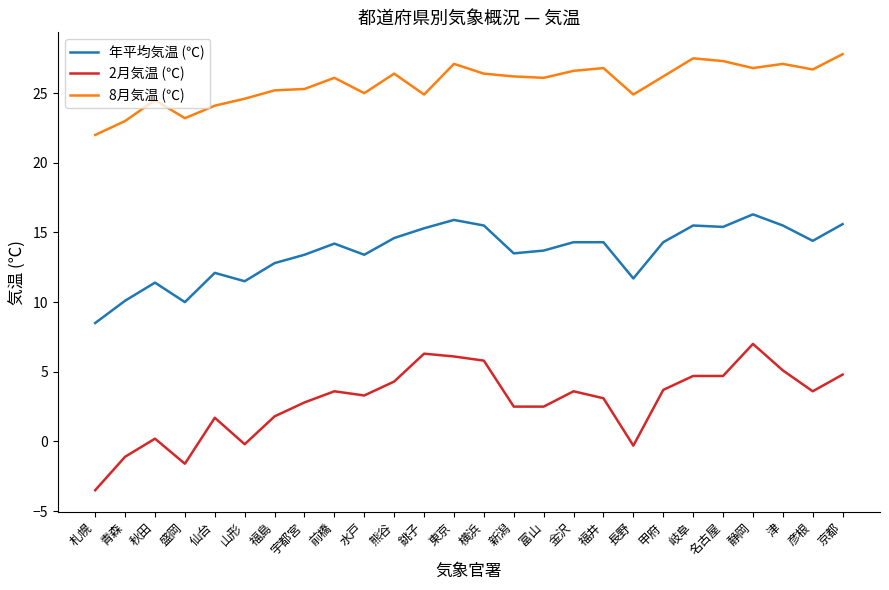

What are all the series names shown in the legend?

年平均気温 (℃), 2月気温 (℃), 8月気温 (℃)